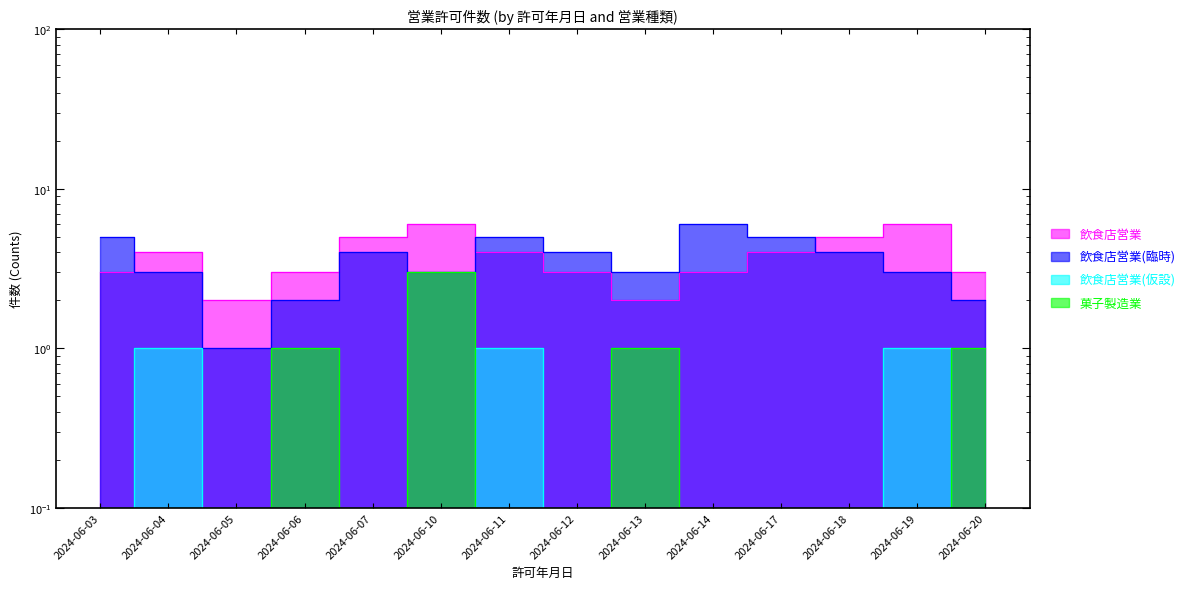

Rank the categories by 菓子製造業 value from lowest to highest.

2024-06-03, 2024-06-04, 2024-06-05, 2024-06-07, 2024-06-11, 2024-06-12, 2024-06-14, 2024-06-17, 2024-06-18, 2024-06-19, 2024-06-06, 2024-06-13, 2024-06-20, 2024-06-10